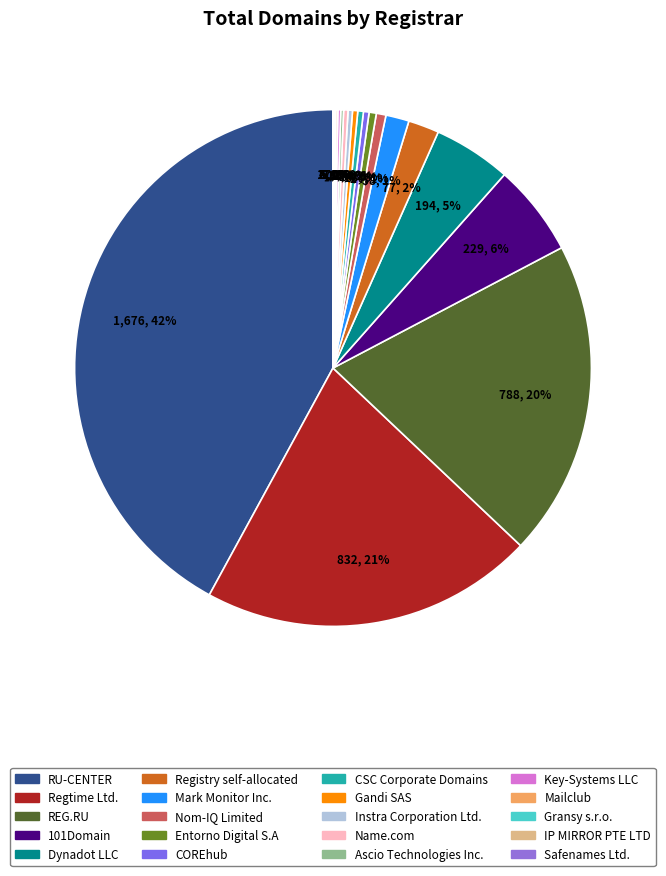

Rank the categories by value from highest to lowest.

RU-CENTER, Regtime Ltd., REG.RU, 101Domain, Dynadot LLC, Registry self-allocated, Mark Monitor Inc., Nom-IQ Limited, Entorno Digital S.A, COREhub, CSC Corporate Domains, Gandi SAS, Instra Corporation Ltd., Name.com, Ascio Technologies Inc., Key-Systems LLC, Mailclub, Gransy s.r.o., IP MIRROR PTE LTD, Safenames Ltd.